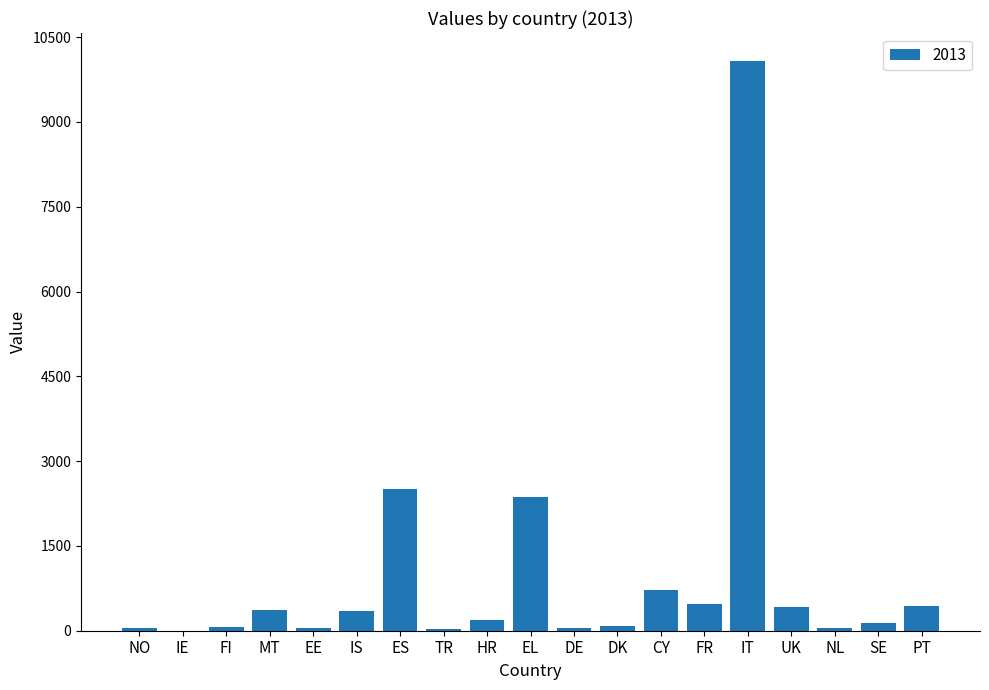

What is the change in value from MT to UK?

+46